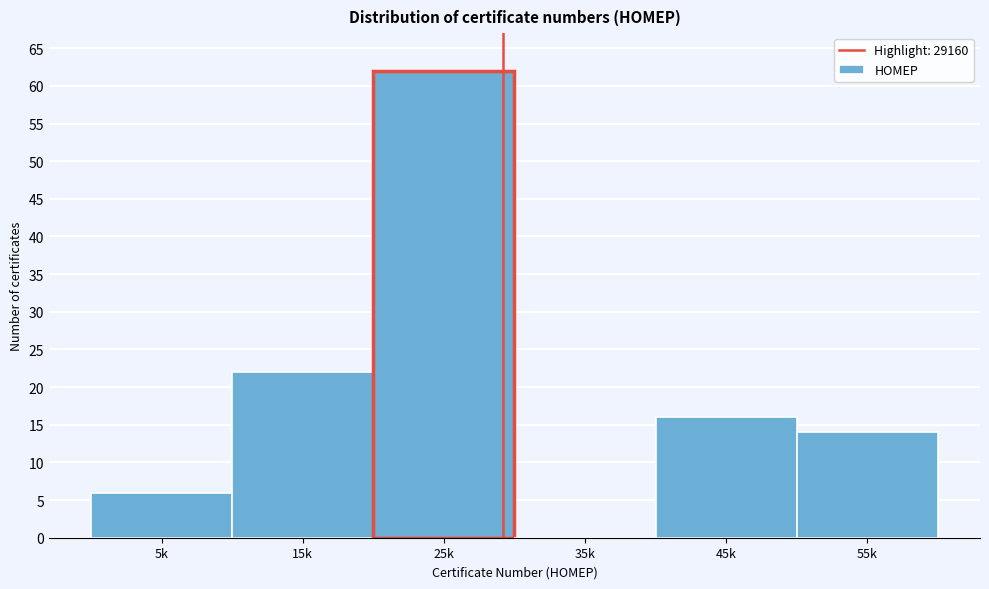

Reading left to right, list all the values displayed in this chart.

5k=6	15k=22	25k=62	35k=0	45k=16	55k=14